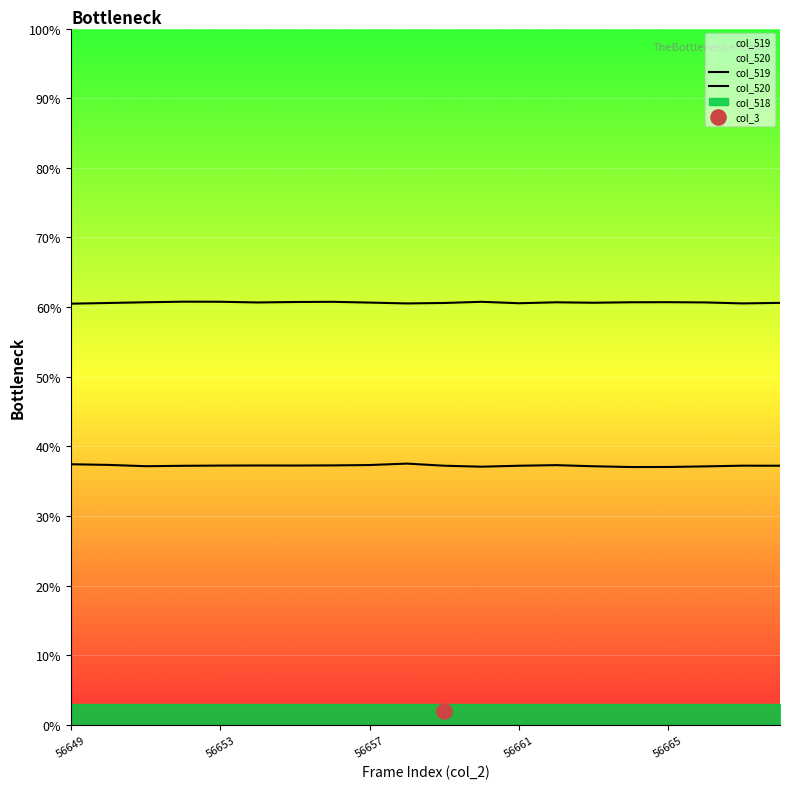

At which category is the sum across all series the highest?

9